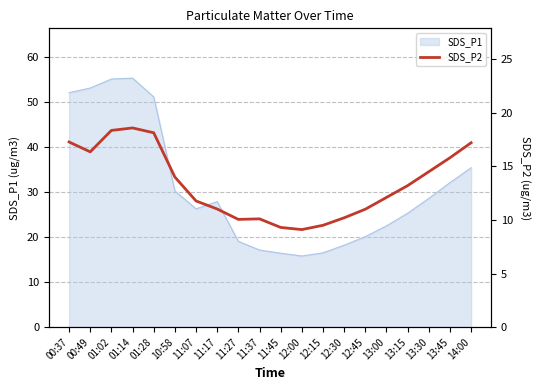

Count the number of categories in the chart.

20